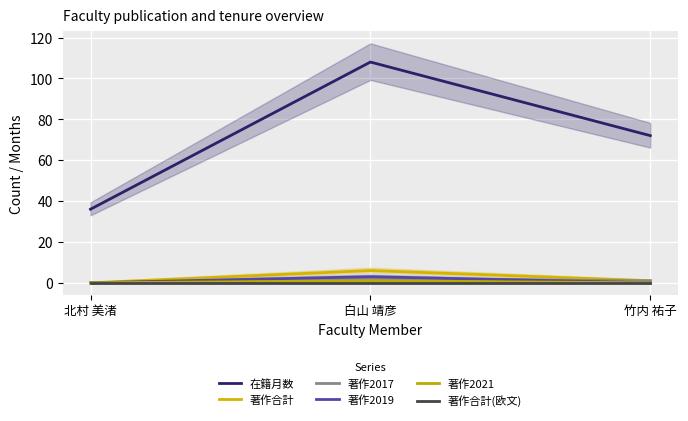

Count the 著作2019 values in the range 0 to 3.

3